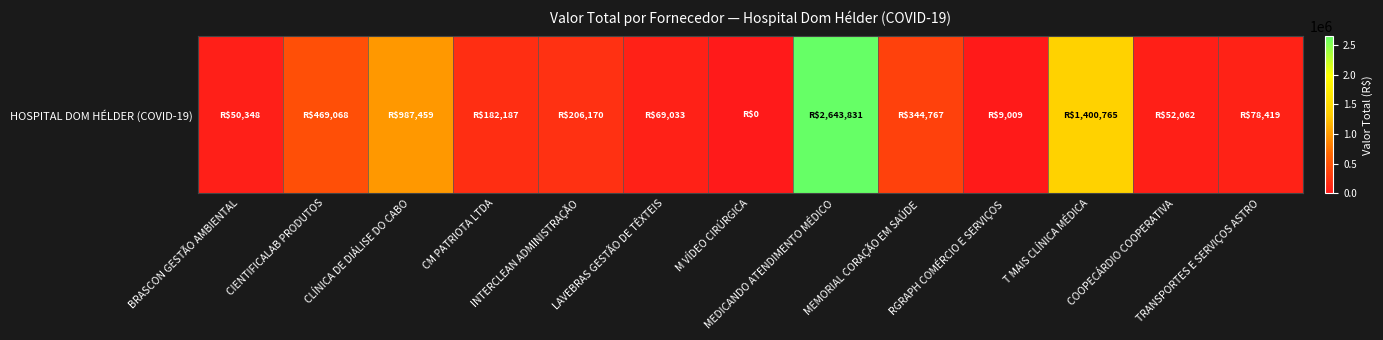

Reading left to right, extract all data points from this chart.

50348.3	469067.9	987459.4	182187.4	206169.6	69033.5	0.0	2643831.4	344766.6	9008.9	1400764.8	52062.0	78418.8